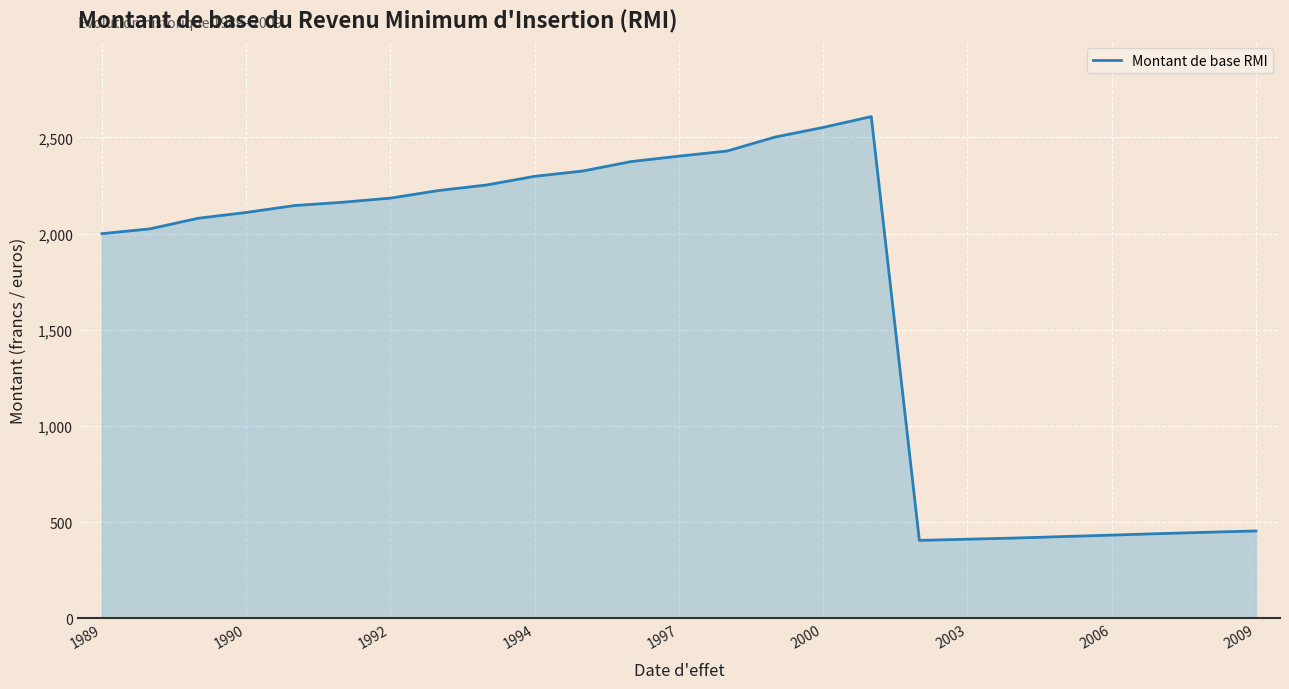

What is the greatest value displayed?

2608.5